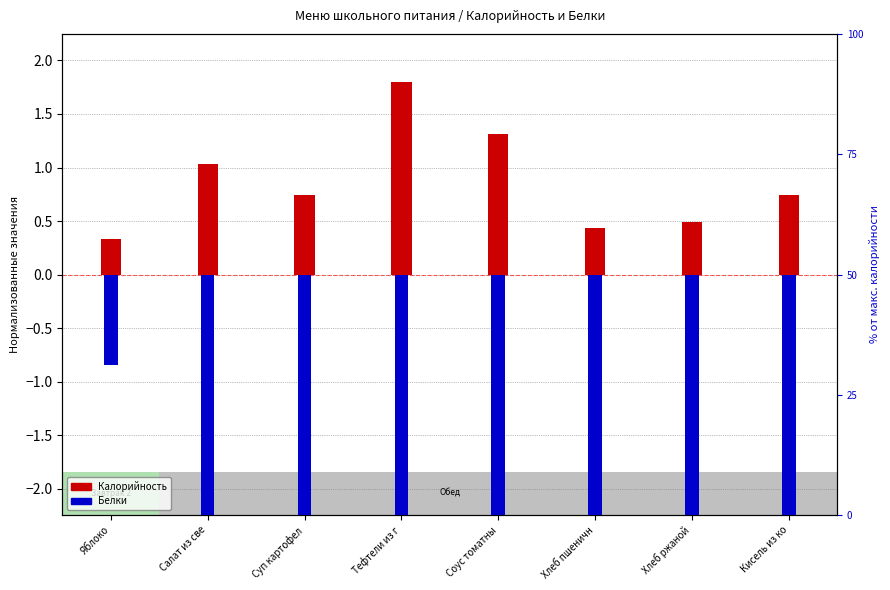

What is the smallest value displayed?

-28.0